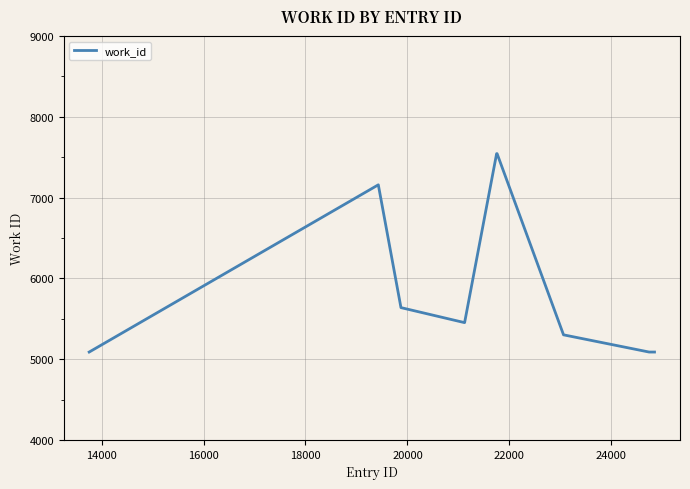

What is the difference between the maximum and minimum values?

2456